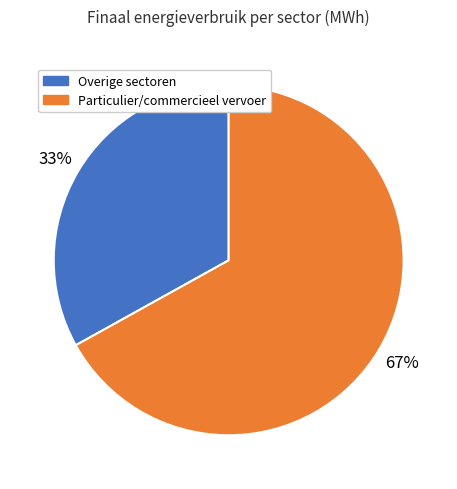

Is there a majority slice in this chart?

Yes